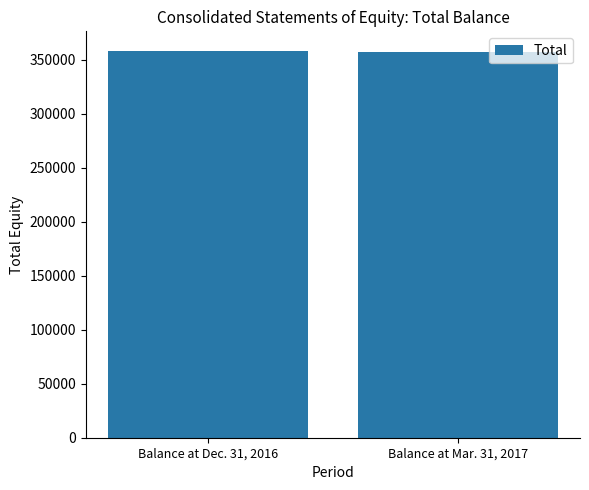

What is the difference between the maximum and minimum values?

1041